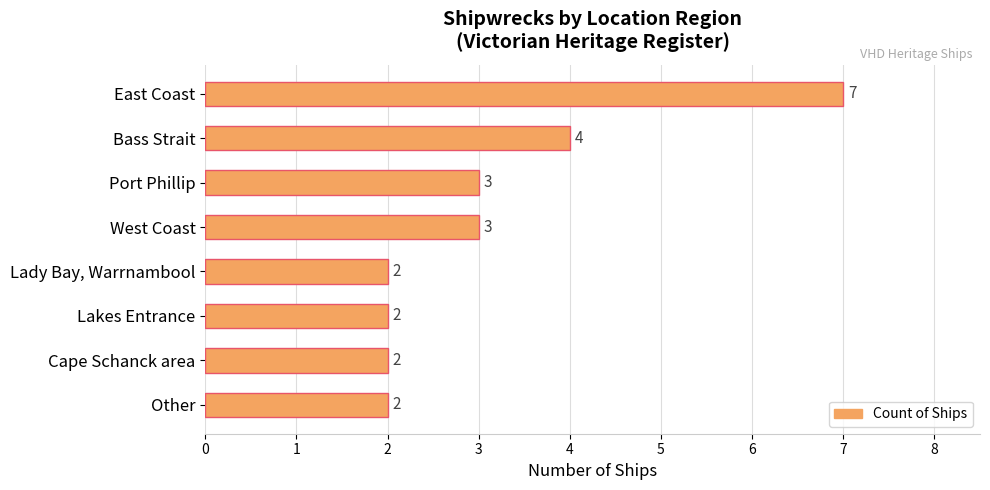

Between Other and Bass Strait, which is larger?

Bass Strait